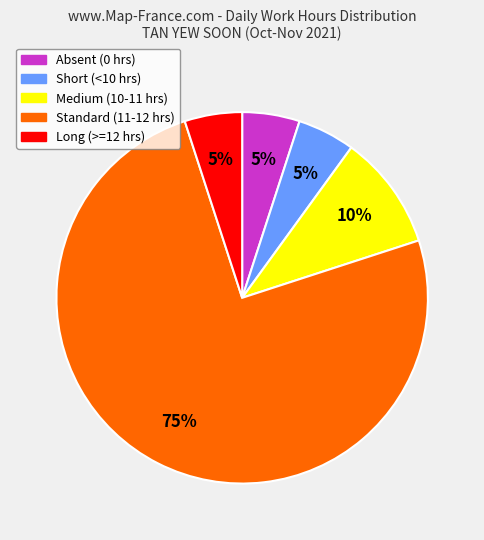

Does any single category account for the majority?

Yes